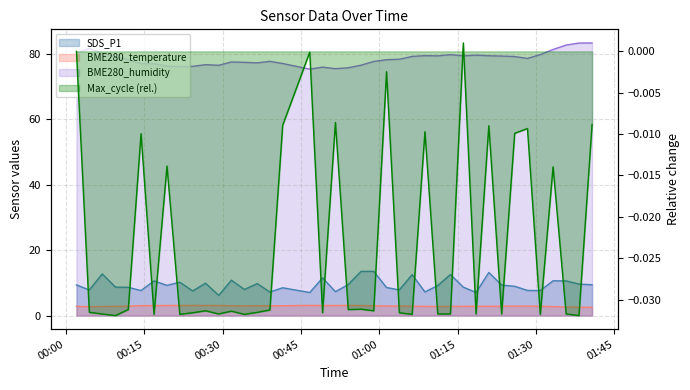

What is the difference between the maximum and minimum values in the BME280_humidity series?

8.0